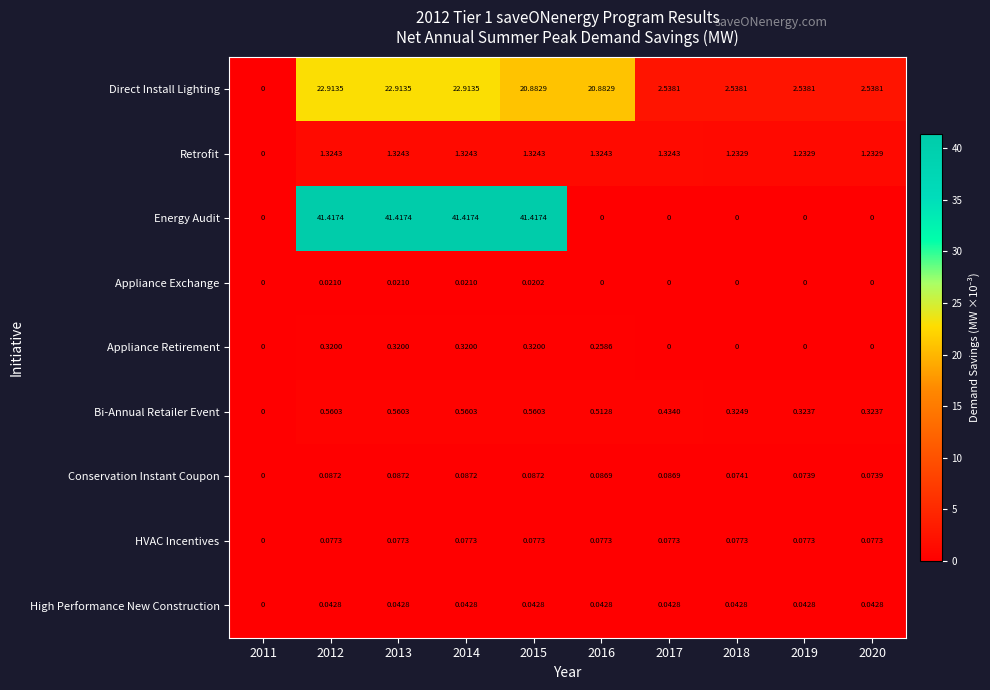

Which series has the largest total across all categories?

Energy Audit